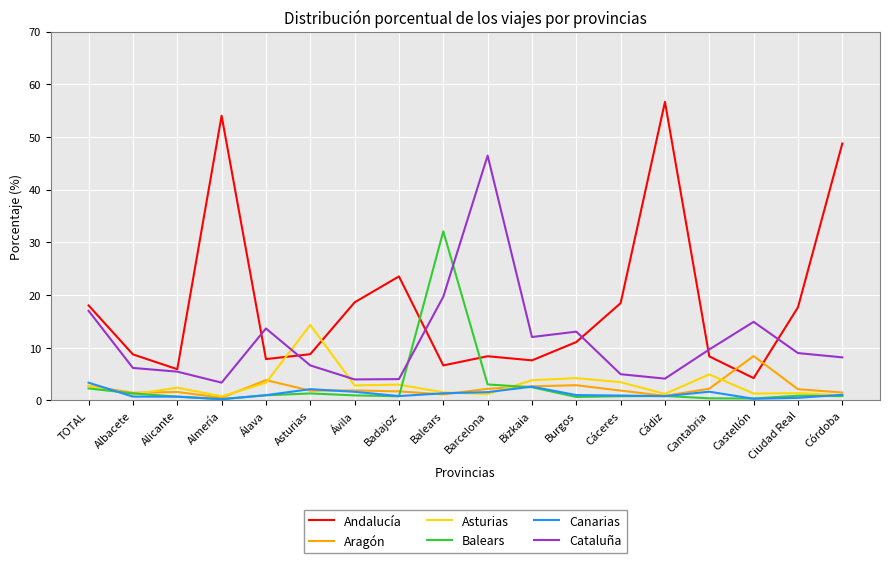

List the series in order of their peak value, lowest first.

Canarias, Aragón, Asturias, Balears, Cataluña, Andalucía